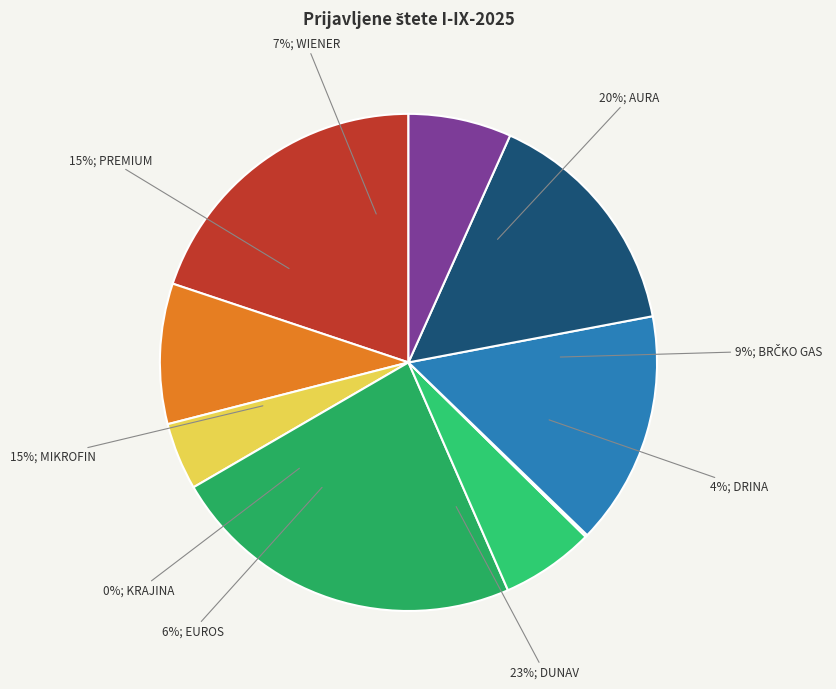

True or false: WIENER accounts for 7% of the total.

True